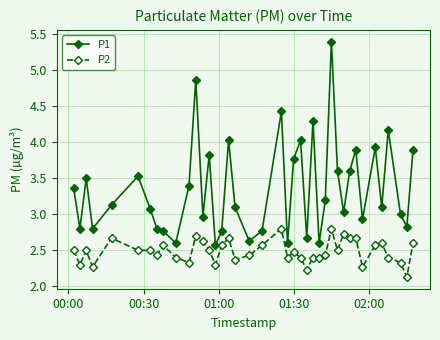

True or false: P2 has more than 0 interior local peaks.

True